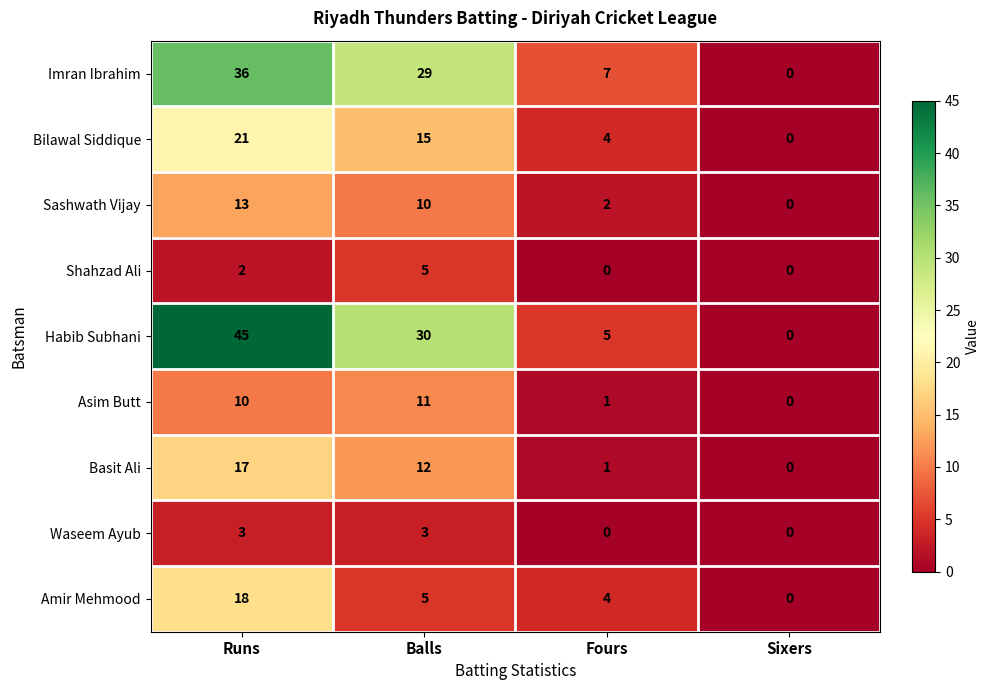

The Basit Ali series shows 0 at Sixers. True or false?

True